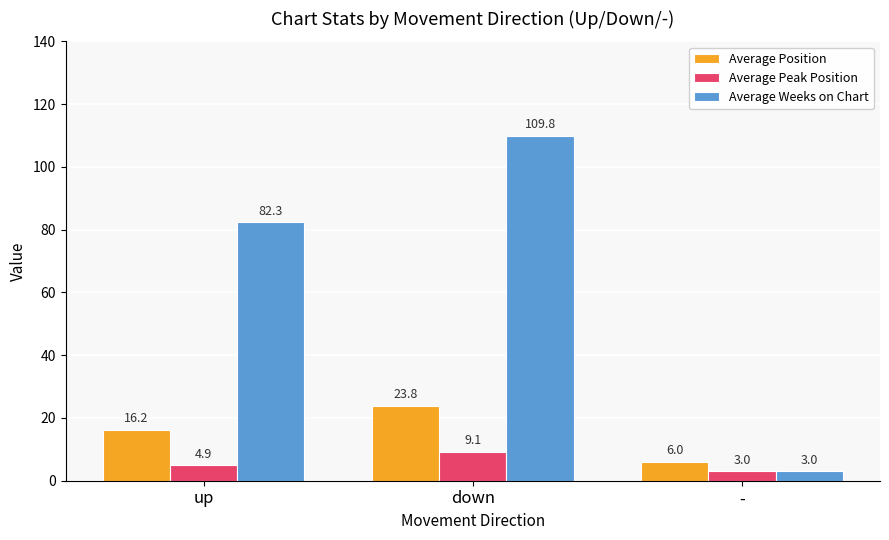

What is the minimum value for Average Weeks on Chart?

3.0